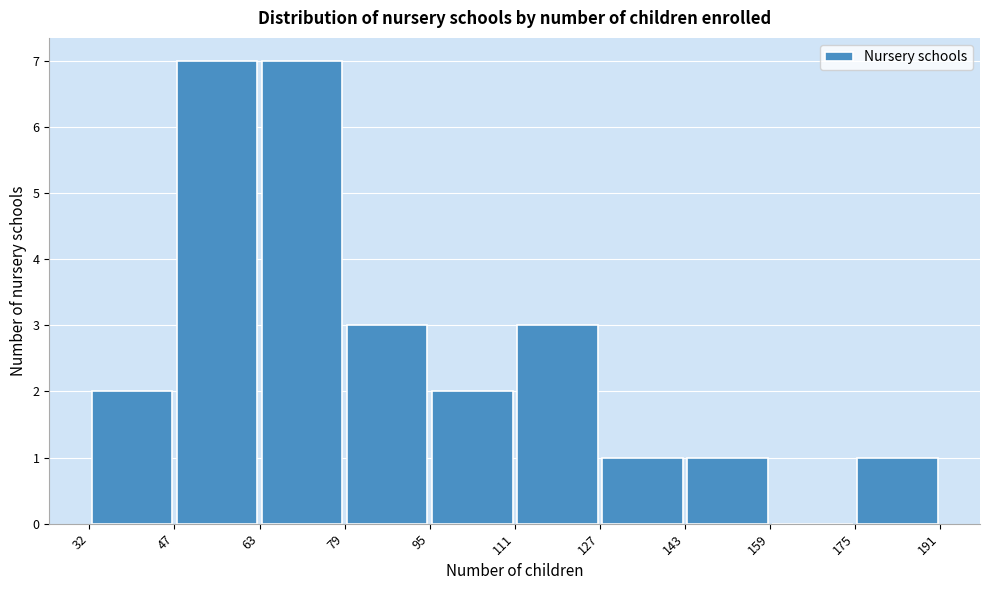

Reading left to right, transcribe this chart: for each bar, give the range it covers on the x-axis and its height. The values are not printed on the chart, so give them approximately, as read against the axis.

32 to 47: 2
47 to 63: 7
63 to 79: 7
79 to 95: 3
95 to 111: 2
111 to 127: 3
127 to 143: 1
143 to 159: 1
159 to 175: 0
175 to 191: 1